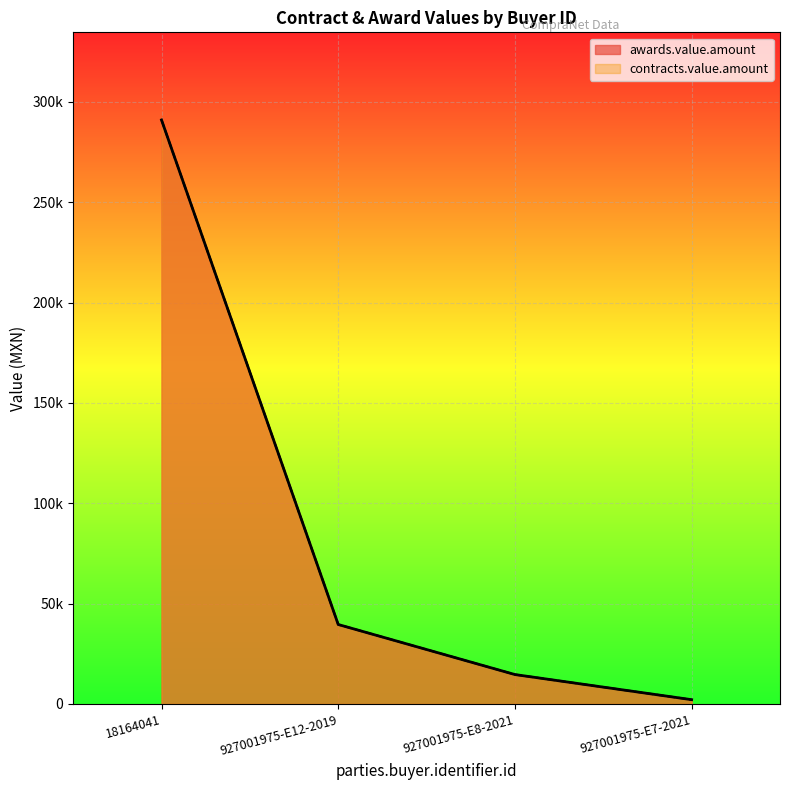

At how many categories does at least one series exceed 275714?

1